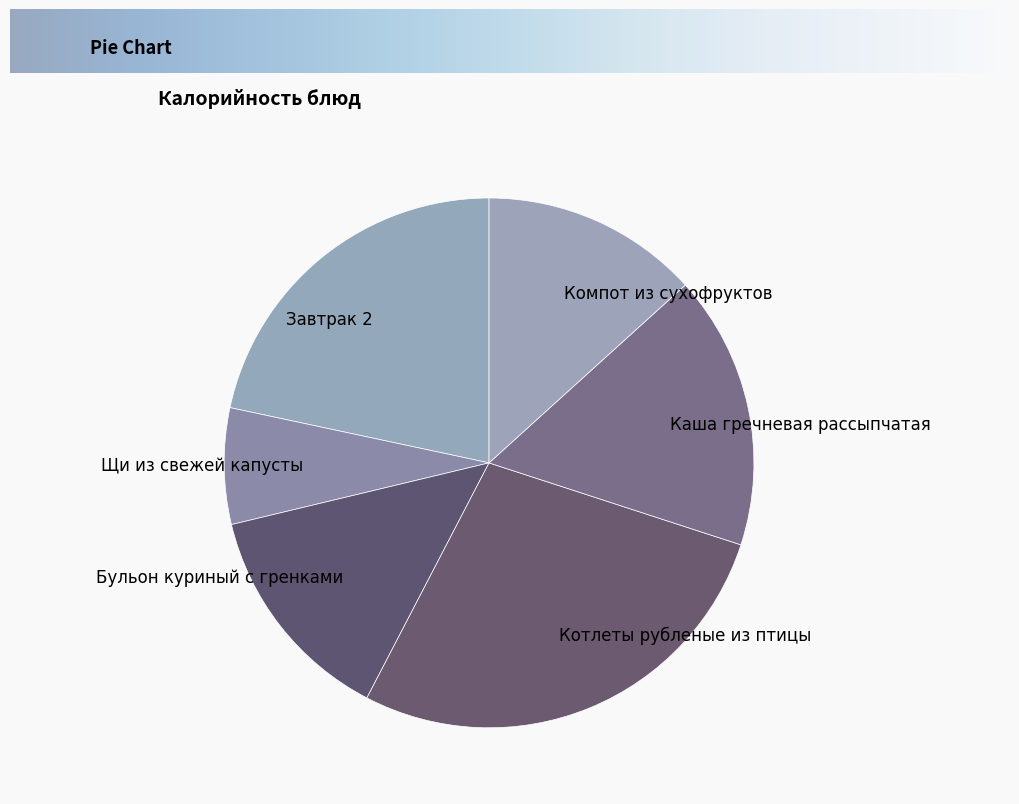

Between Котлеты рубленые из птицы and Щи из свежей капусты, which is larger?

Котлеты рубленые из птицы